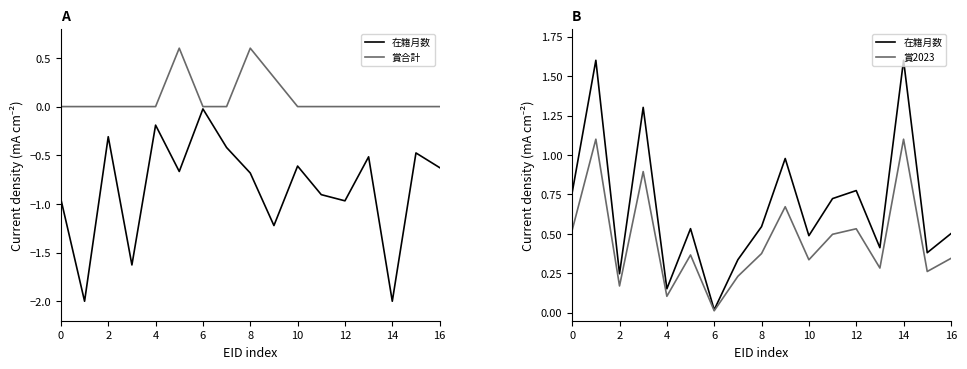

At how many categories does at least one series exceed 0?

17